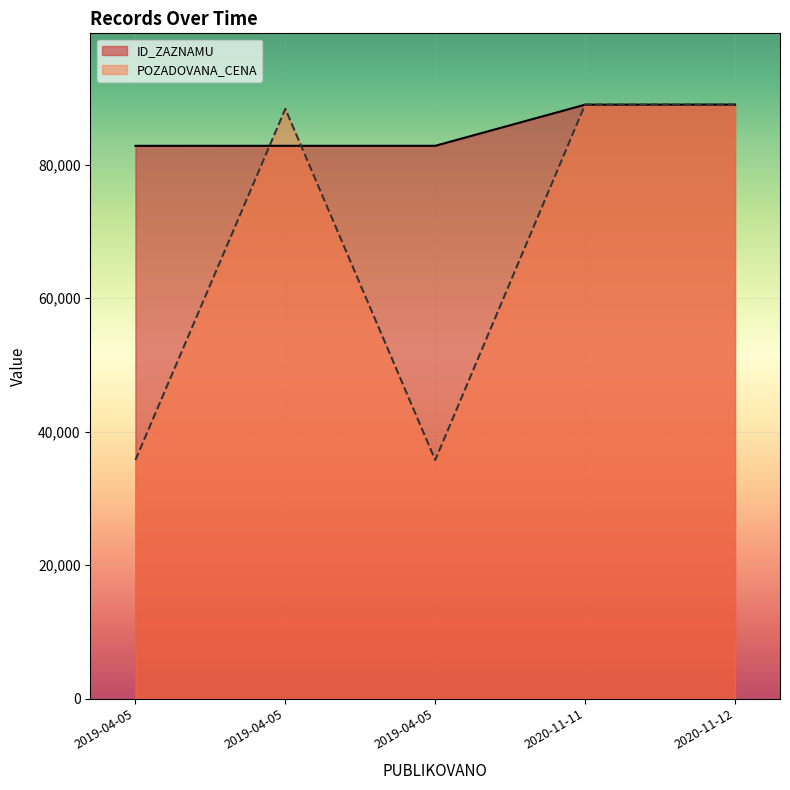

How many categories are shown in the chart?

5